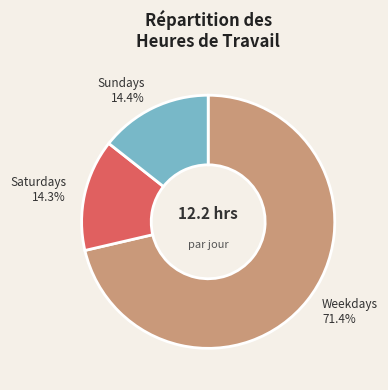

Is there a majority slice in this chart?

Yes